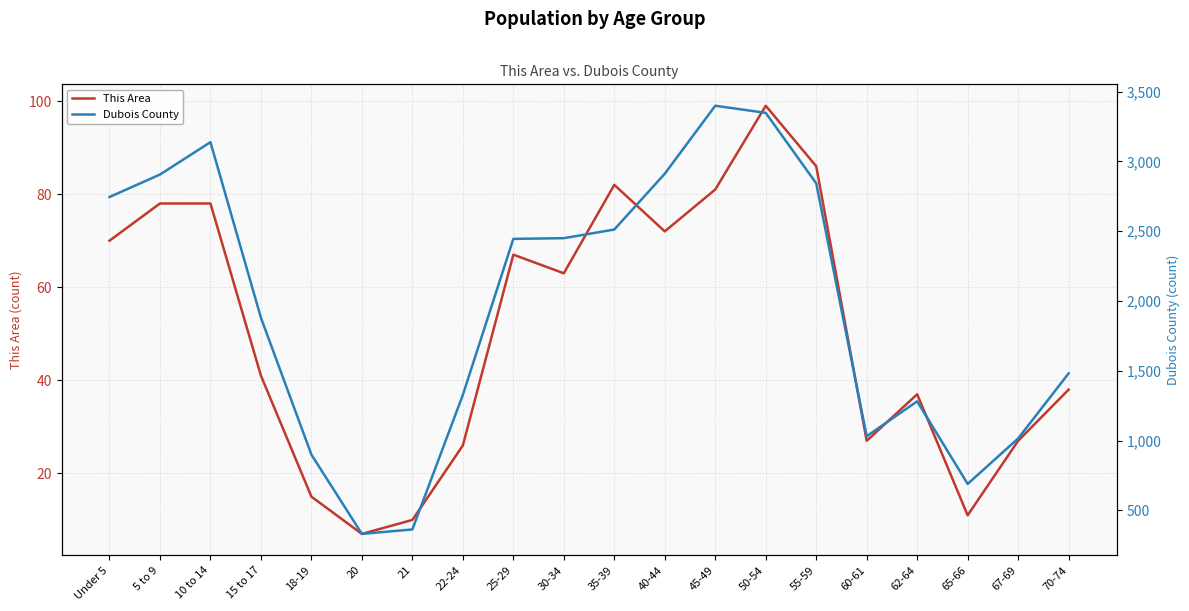

True or false: This Area and Dubois County cross at least once.

False